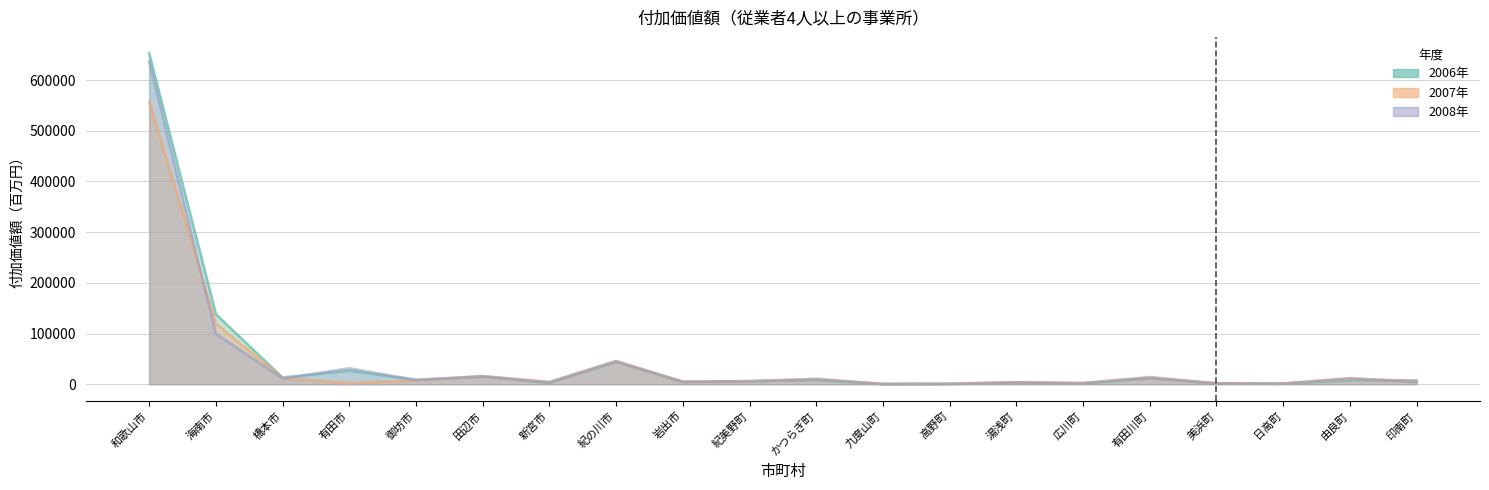

The value of 2008年 at 御坊市 is 13220. True or false?

False